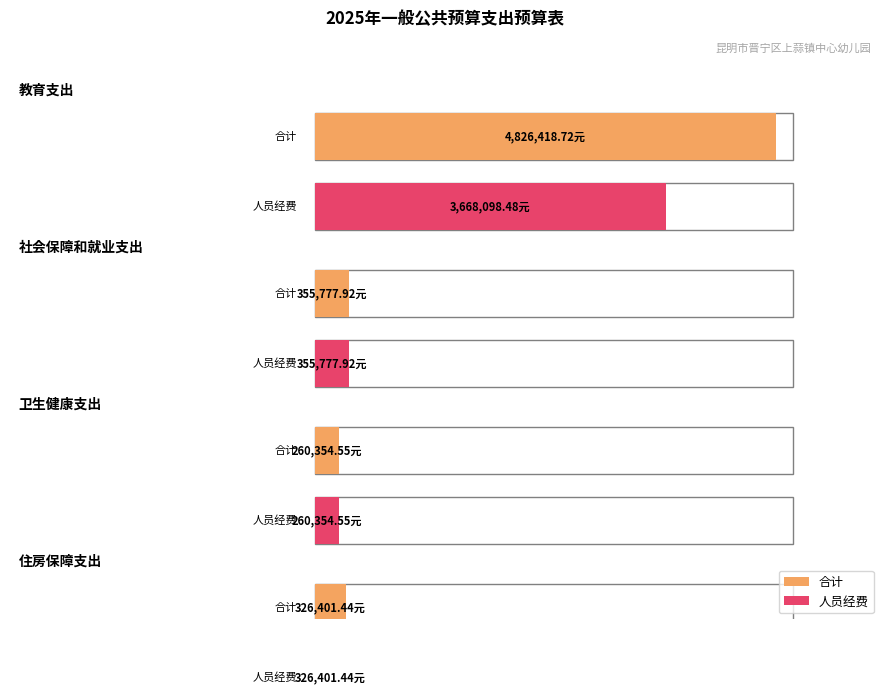

What position from the right is 住房保障支出?

1